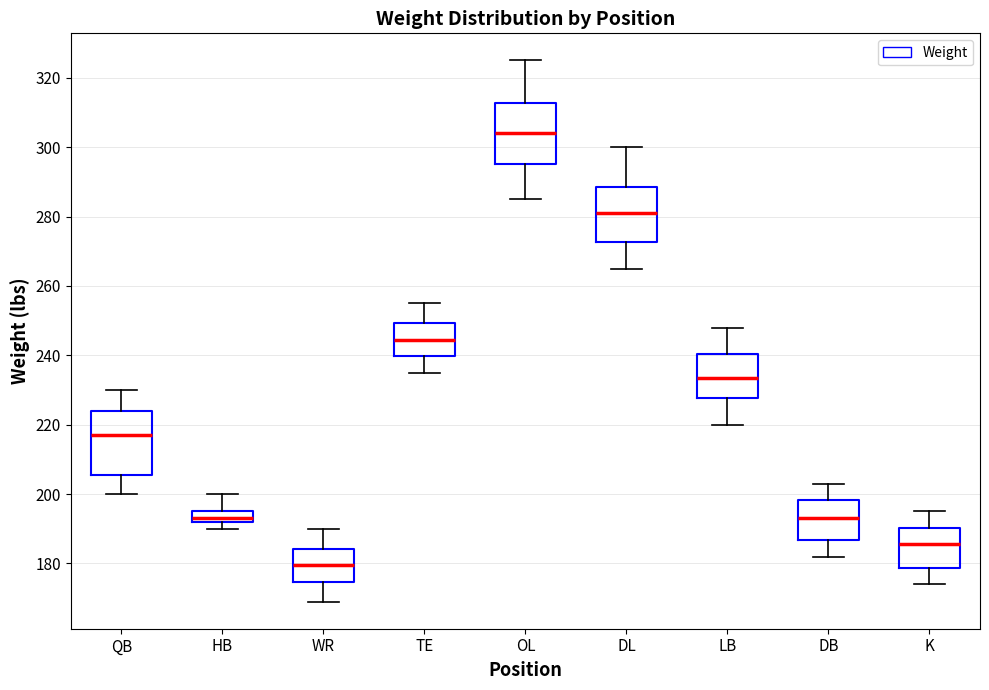

Reading left to right, read every box against the y-axis: the position of its median line, the range the box covers, and the ends of its whiskers. The values are not printed on the chart, so give them approximately, as read against the axis.

QB: median 218, box 206 to 224, whiskers 200 to 230
HB: median 194, box 192 to 196, whiskers 190 to 200
WR: median 180, box 174 to 184, whiskers 170 to 190
TE: median 244, box 240 to 250, whiskers 236 to 256
OL: median 304, box 296 to 312, whiskers 286 to 326
DL: median 282, box 272 to 288, whiskers 266 to 300
LB: median 234, box 228 to 240, whiskers 220 to 248
DB: median 194, box 186 to 198, whiskers 182 to 204
K: median 186, box 178 to 190, whiskers 174 to 196